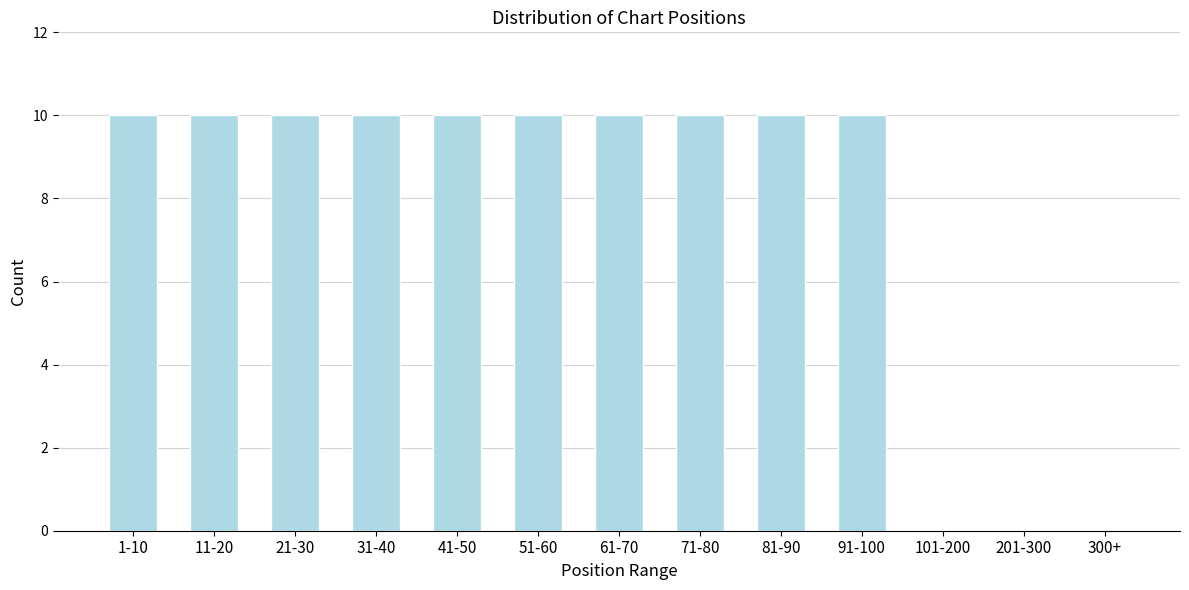

Reading left to right, list all the values displayed in this chart.

1-10=10	11-20=10	21-30=10	31-40=10	41-50=10	51-60=10	61-70=10	71-80=10	81-90=10	91-100=10	101-200=0	201-300=0	300+=0